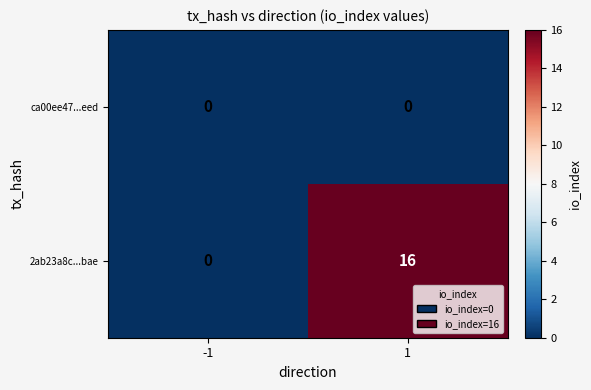

Rank the series by their maximum value, from highest to lowest.

2ab23a8c...bae, ca00ee47...eed